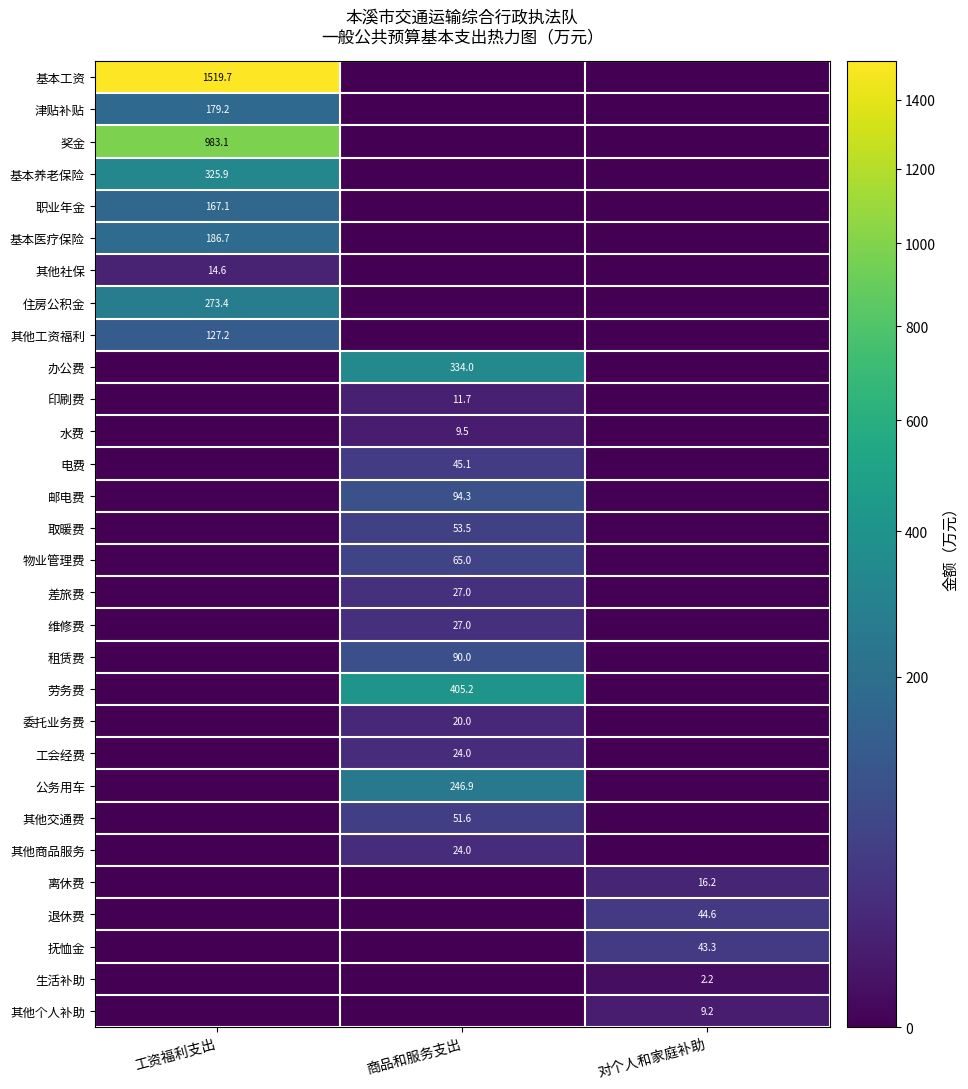

The value of 其他个人补助 at 对个人和家庭补助 is 9.2. True or false?

True